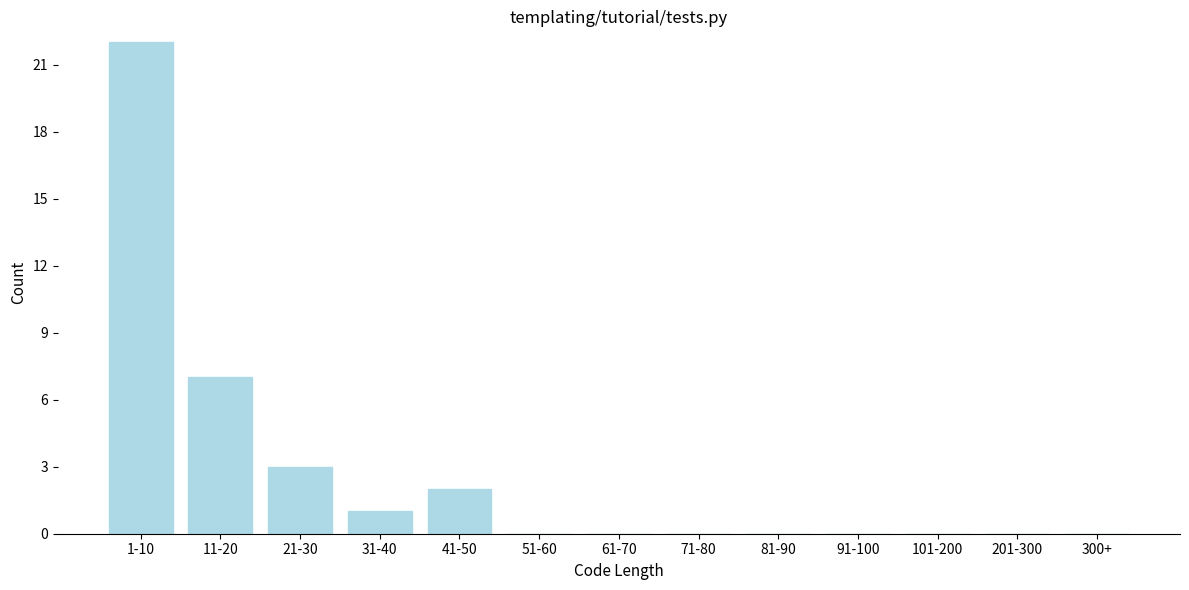

Reading right to left, transcribe all the data shown in this chart.

300+=0	201-300=0	101-200=0	91-100=0	81-90=0	71-80=0	61-70=0	51-60=0	41-50=2	31-40=1	21-30=3	11-20=7	1-10=22